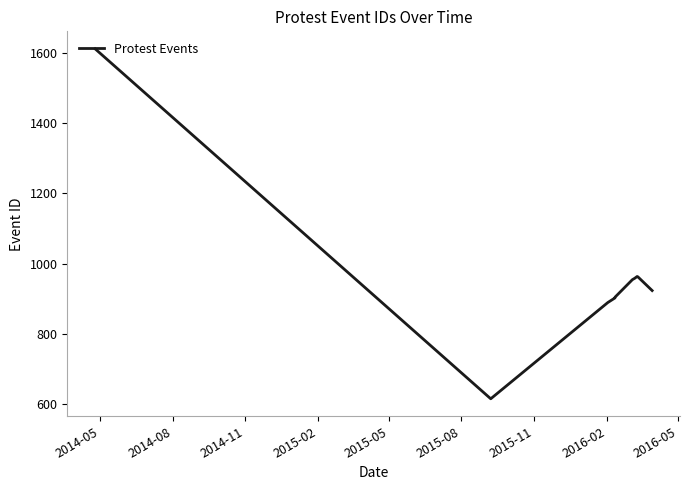

How many lines are shown in the chart?

1